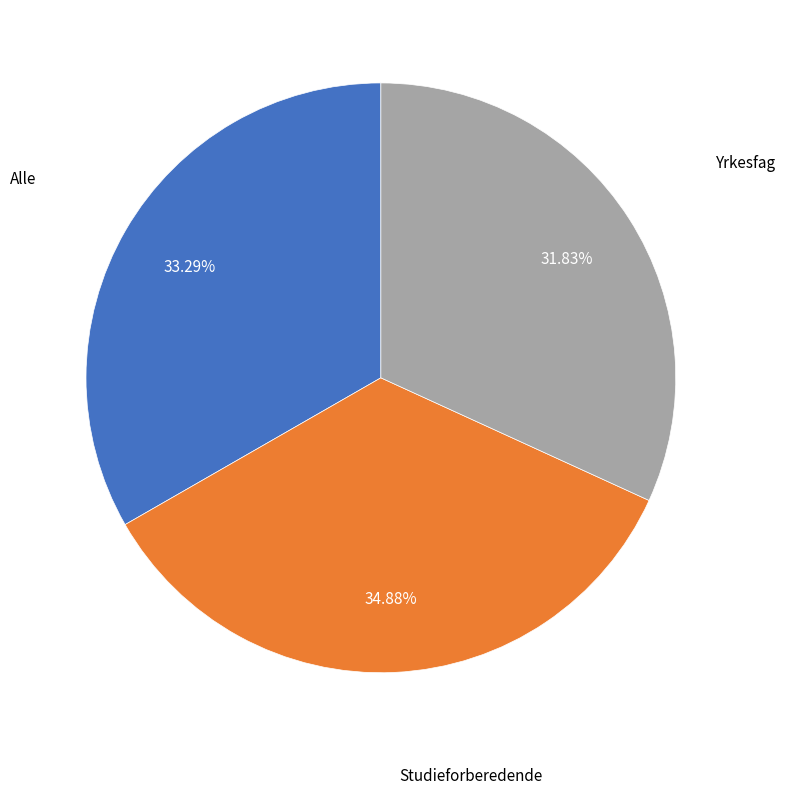

To the nearest percent, what is the difference between the largest and smallest slice percentages?

3%